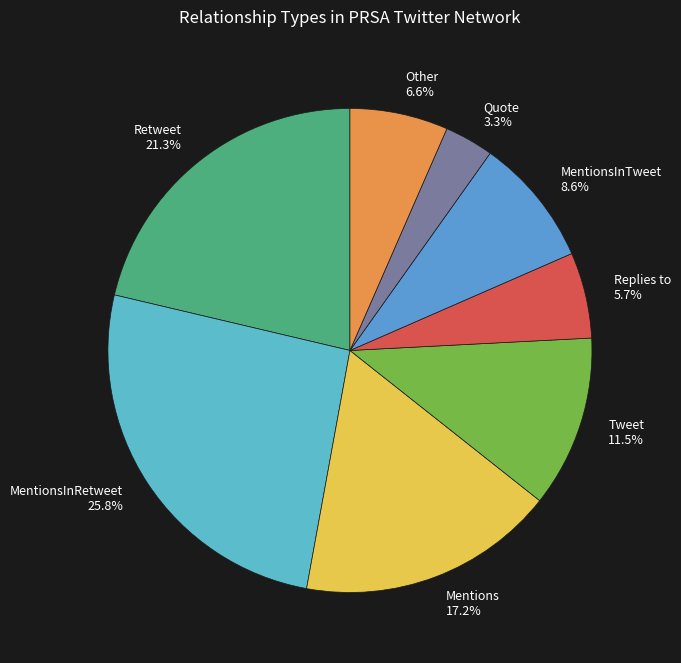

Which has a higher value, Tweet 11.5% or MentionsInRetweet 25.8%?

MentionsInRetweet 25.8%